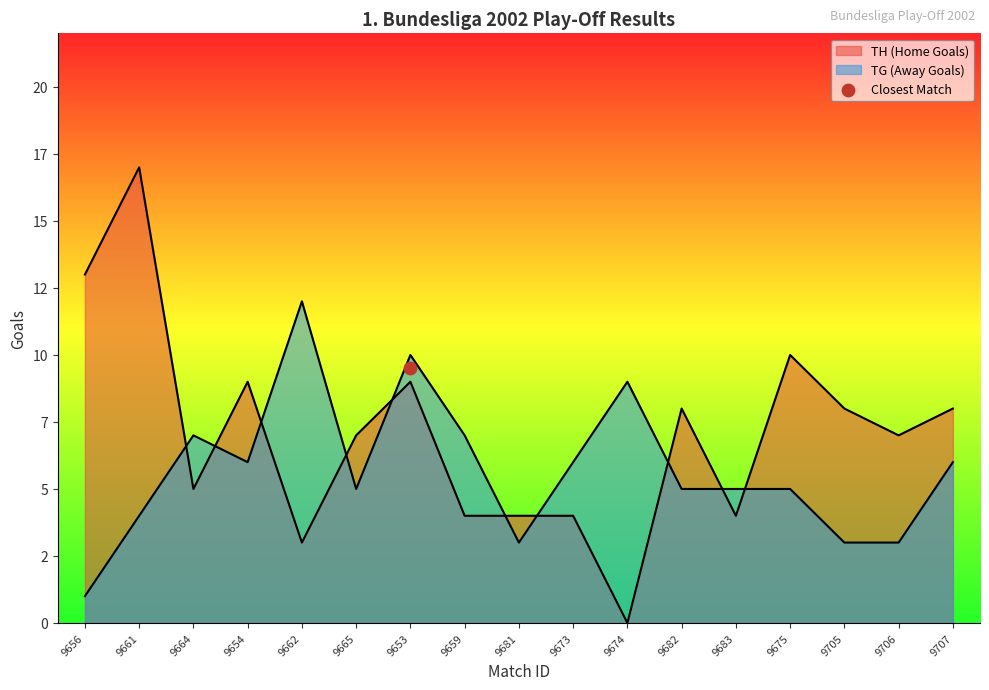

What are all the series names shown in the legend?

TH (Home Goals), TG (Away Goals)